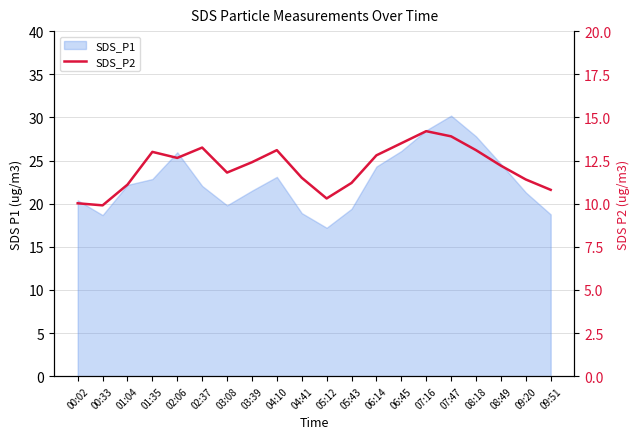

What is the label of the 9th point from the left?

04:10